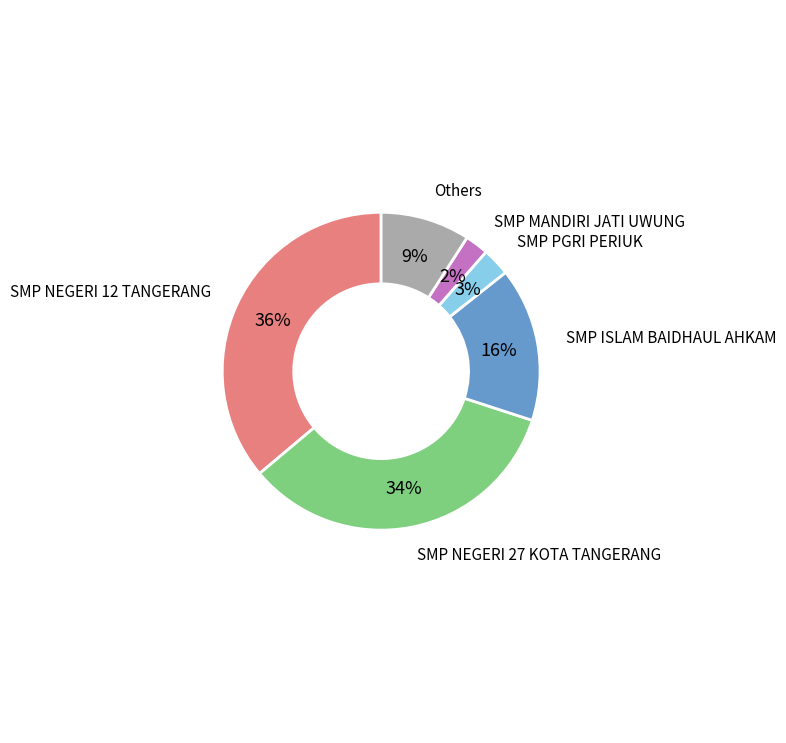

To the nearest percent, what is the average slice percentage?

17%